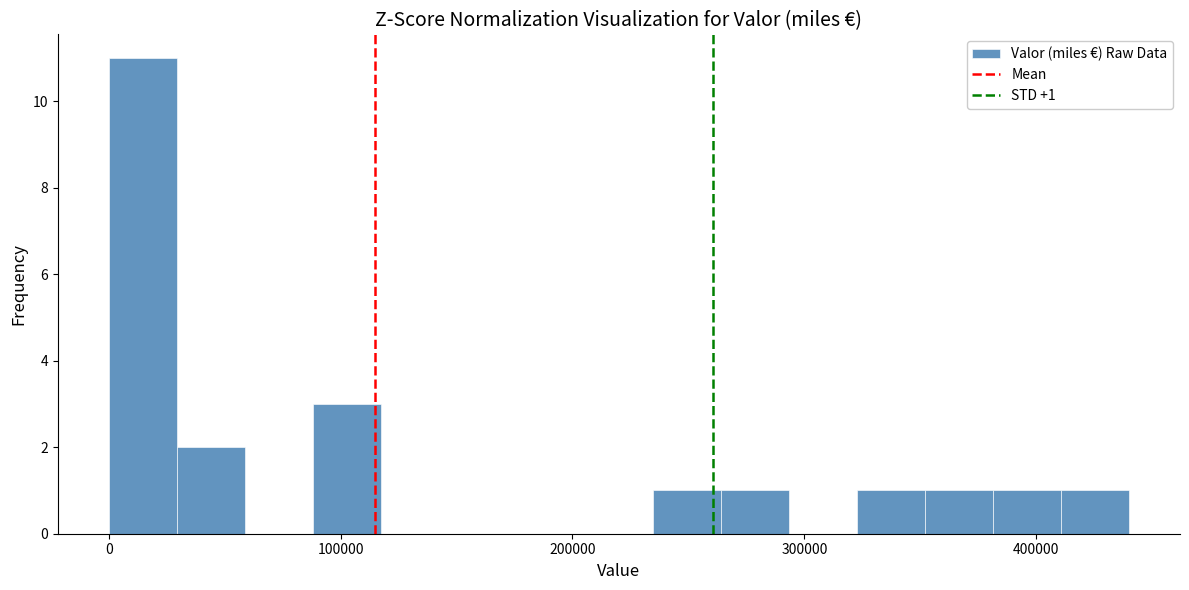

Around what value on the x-axis is the tallest bar? Give the approximate position of its centre, as read against the axis.

10000